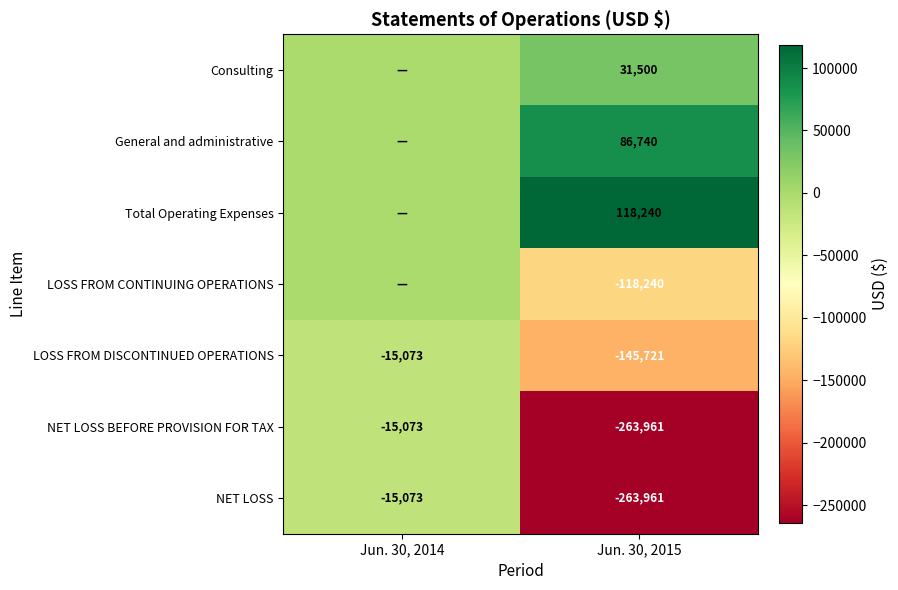

The General and administrative series shows 86740 at Jun. 30, 2015. True or false?

True